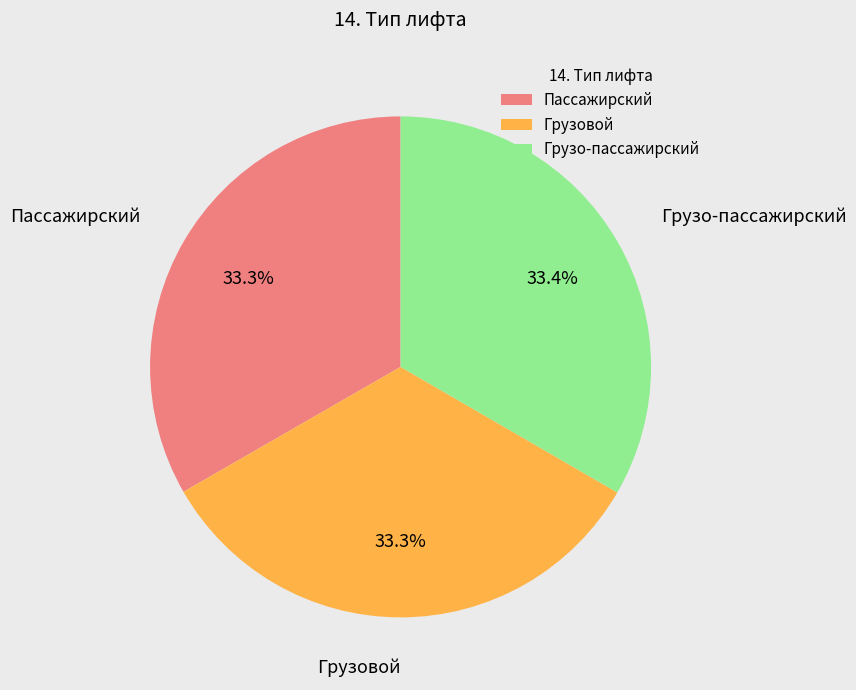

What percentage is the Грузо-пассажирский slice, to the nearest percent?

33%